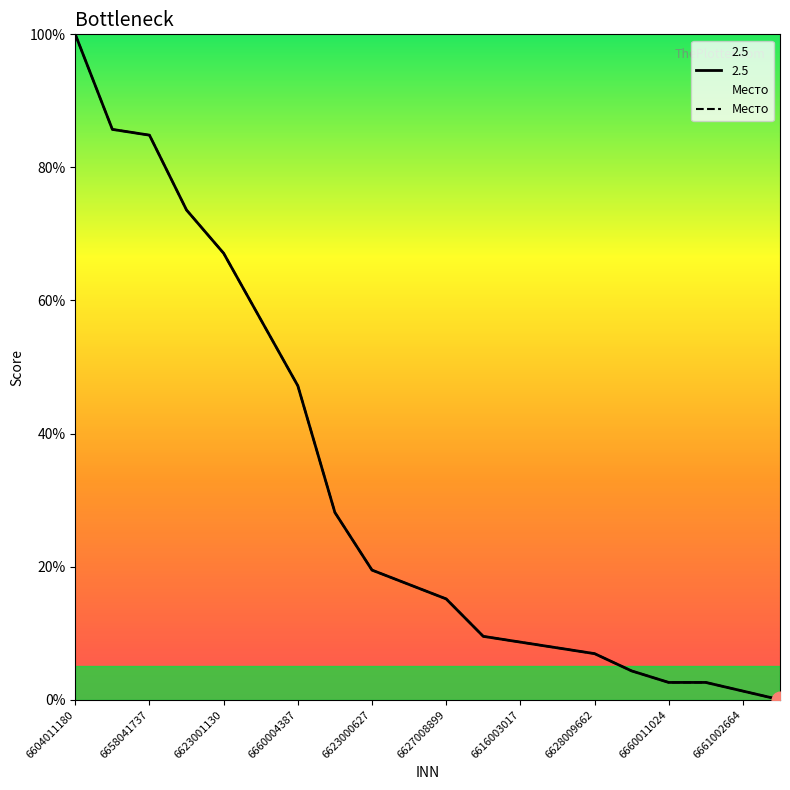

Rank the categories by value from highest to lowest.

6604011180, 6658041737, 6623001130, 6660004387, 6623000627, 6627008899, 6616003017, 6628009662, 6660011024, 6661002664, 10, 11, 12, 13, 14, 15, 16, 17, 18, 19